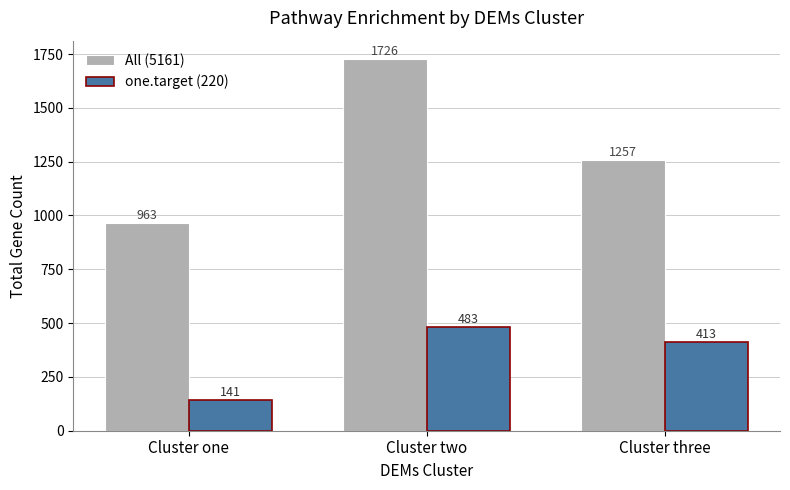

Between Cluster one and Cluster two, which series saw the biggest shift?

All (5161)